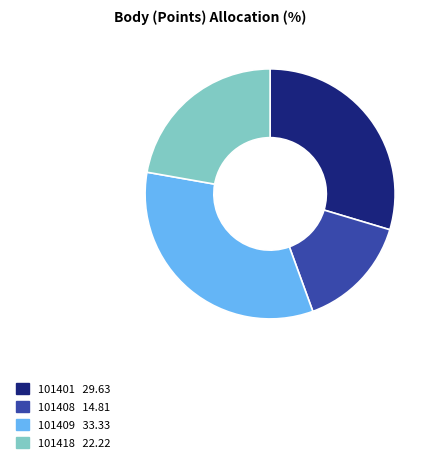

Does 101408 represent more than half of the total?

No